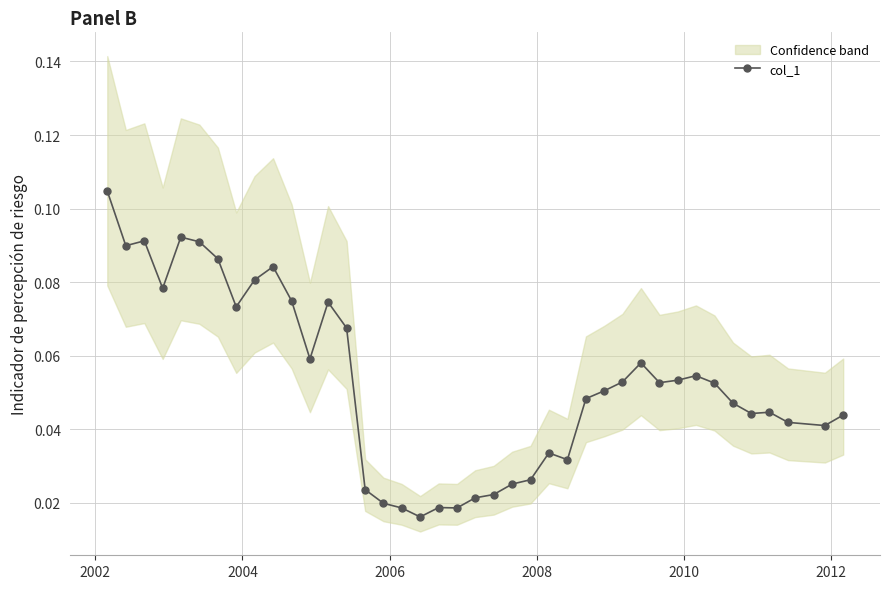

Count the col_1 values in the range 0 to 1.

40